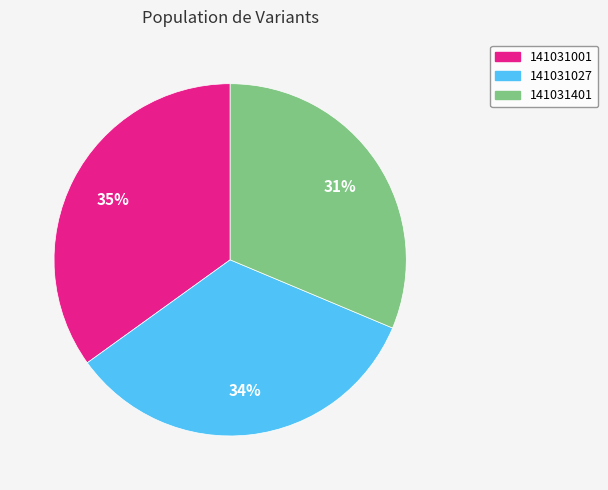

To the nearest percent, what percentage of the pie is 141031001?

35%